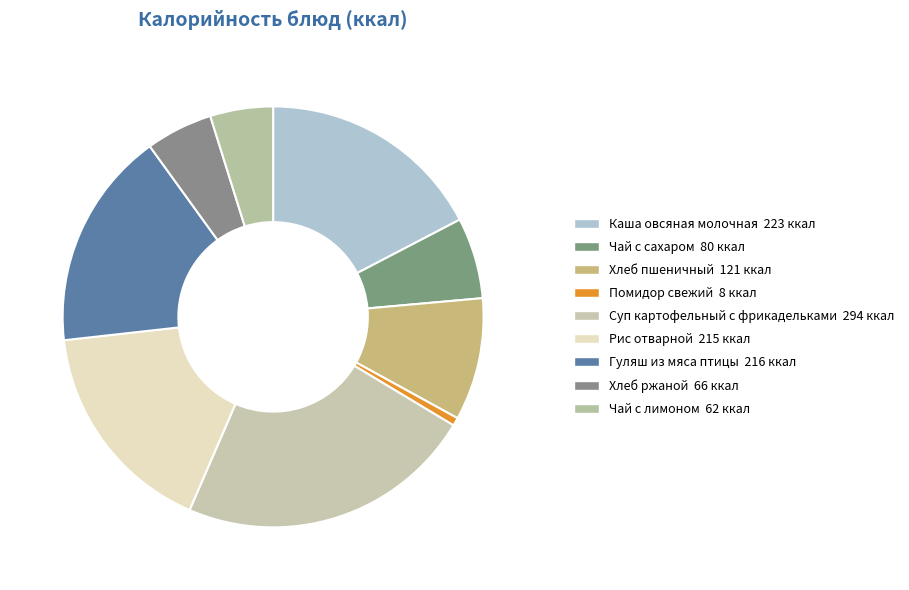

How much of the chart is everything except Гуляш из мяса птицы?

83.2%